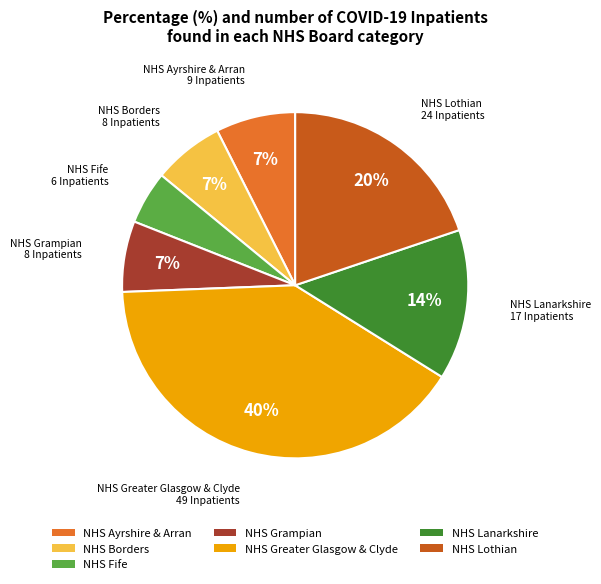

Count the number of slices in the pie.

7